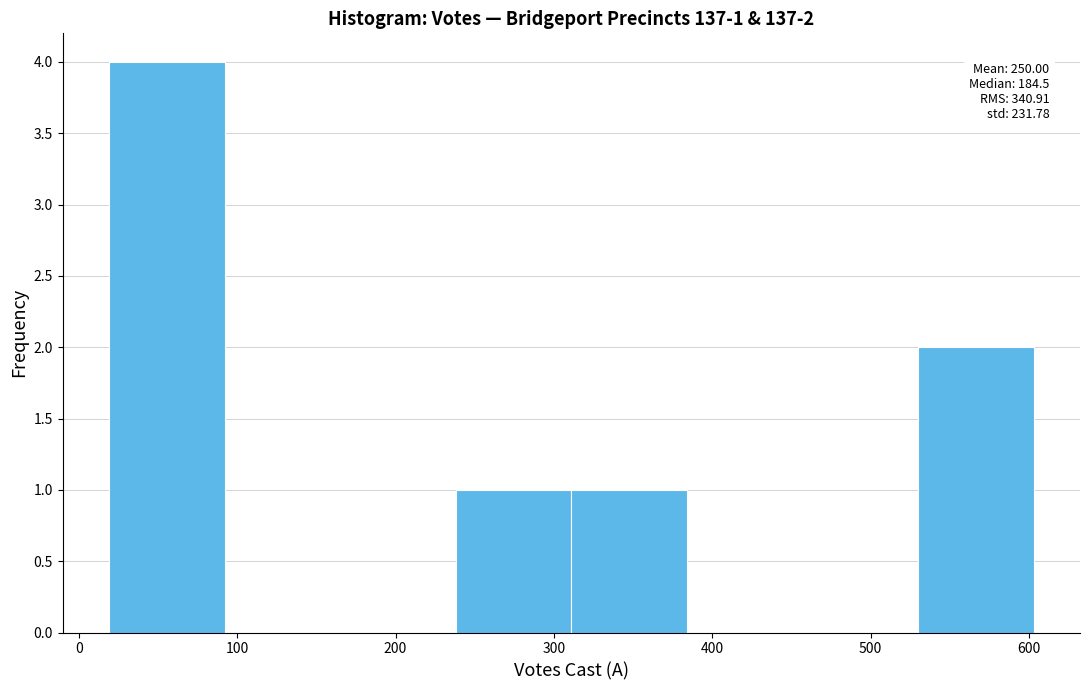

Which range on the x-axis has the tallest bar?

19 to 92